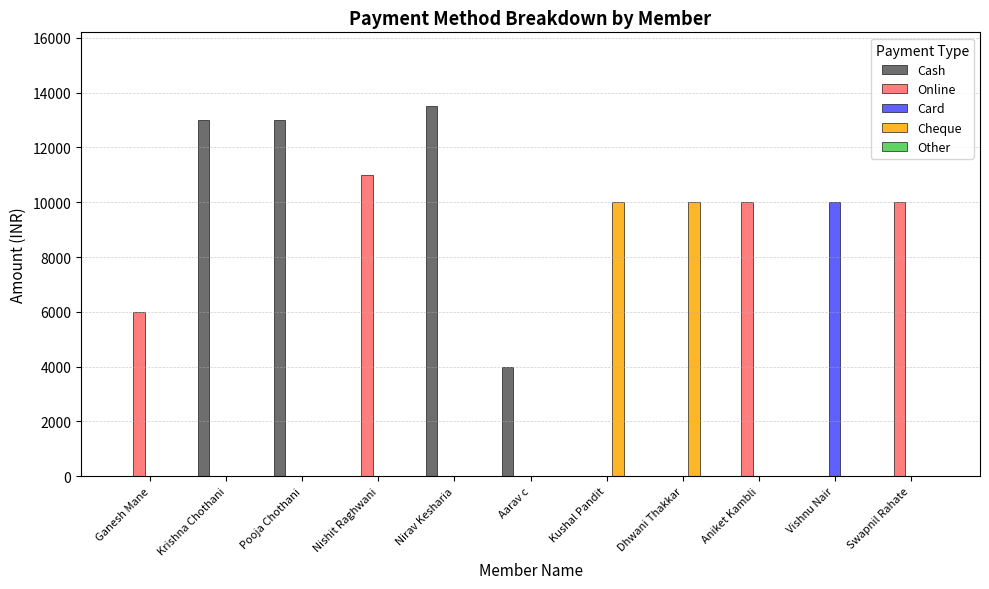

Between Pooja Chothani and Aarav c, which series saw the biggest shift?

Cash